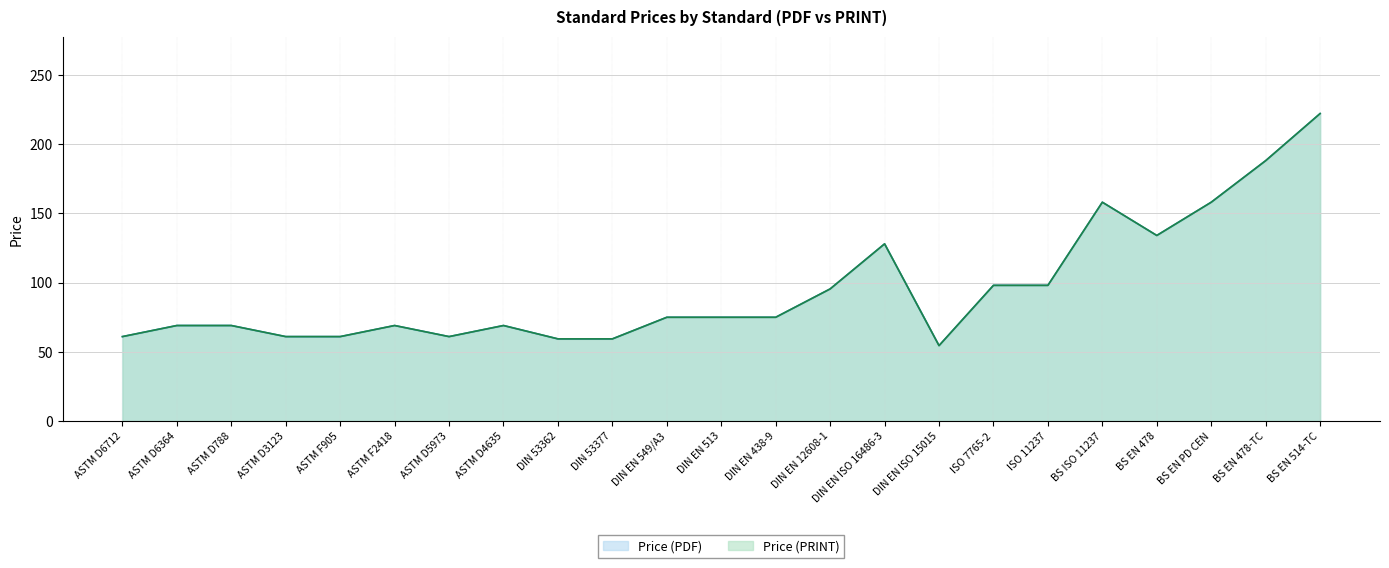

What is the average value of the Price (PDF) series?

95.5